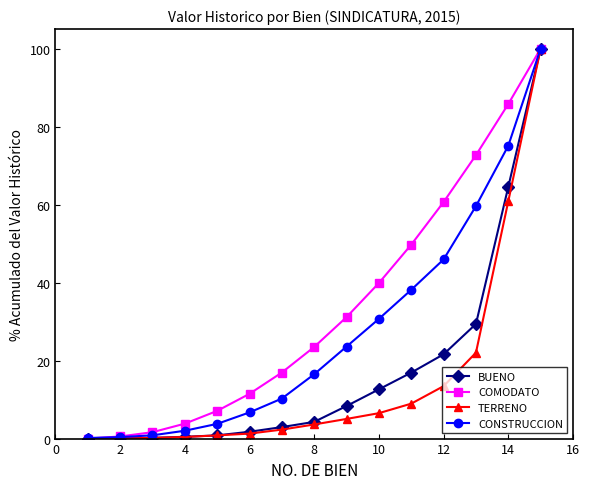

What is the highest value of the BUENO series?

100.0